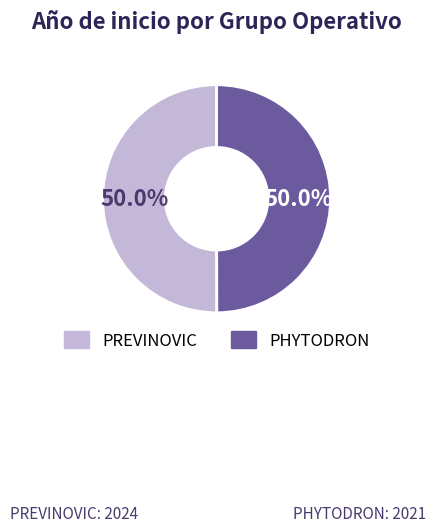

Combined, do PREVINOVIC and PHYTODRON account for over 50%?

Yes